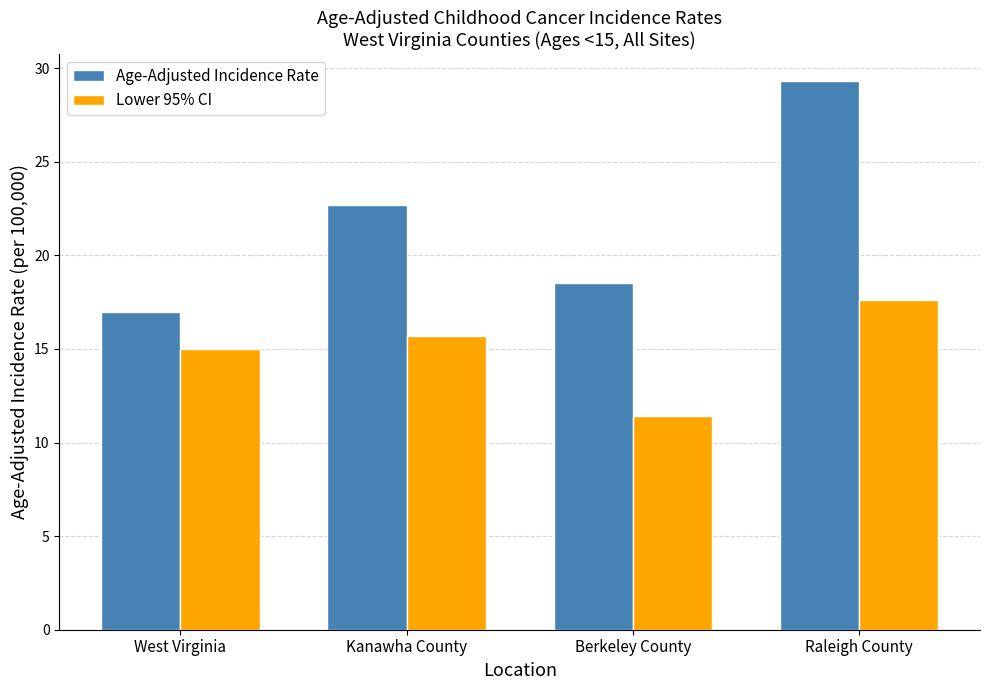

How many bars are there in total?

8